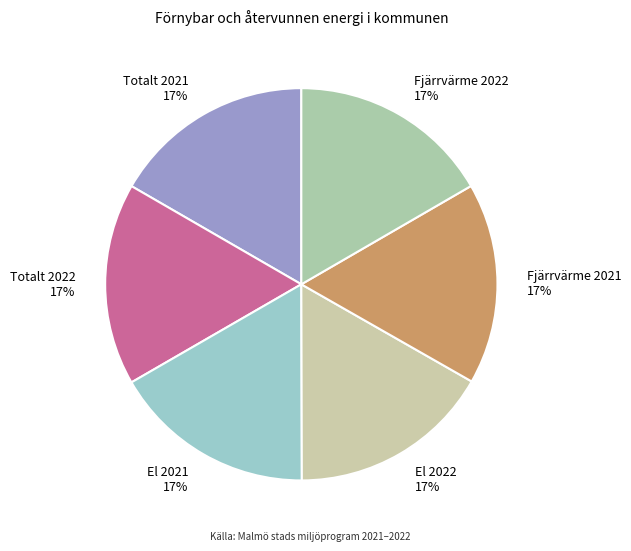

To the nearest percent, what percentage of the pie is Fjärrvärme 2021?

17%